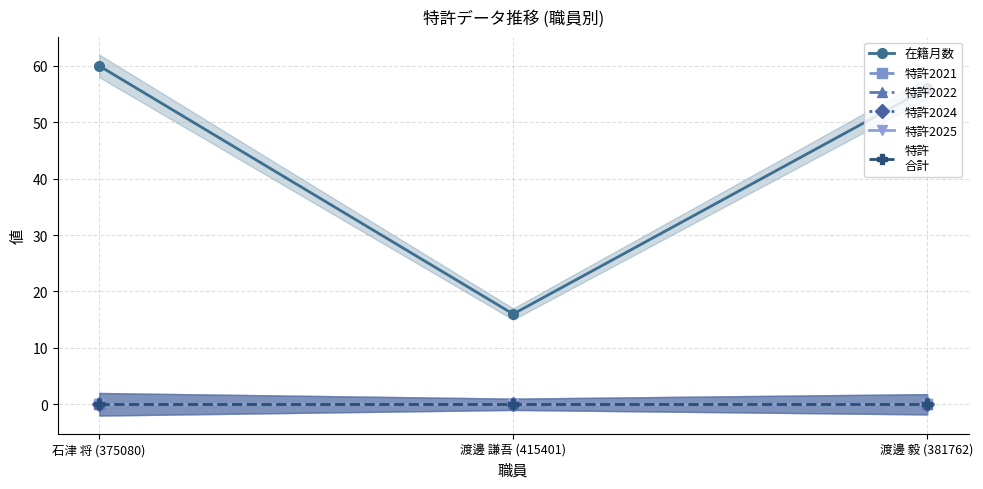

At which label does 特許2025 reach its peak?

石津 将 (375080)